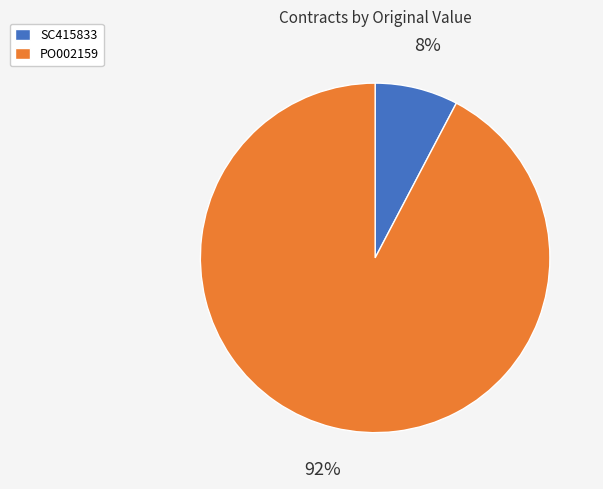

How many slices are in this pie chart?

2